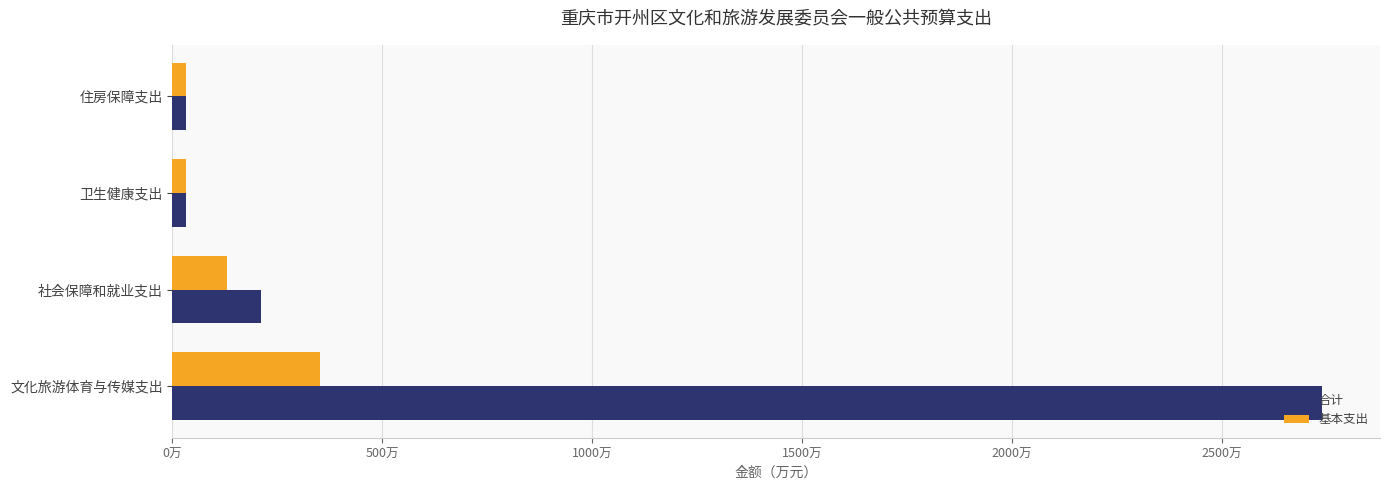

What are all the series names shown in the legend?

合计, 基本支出